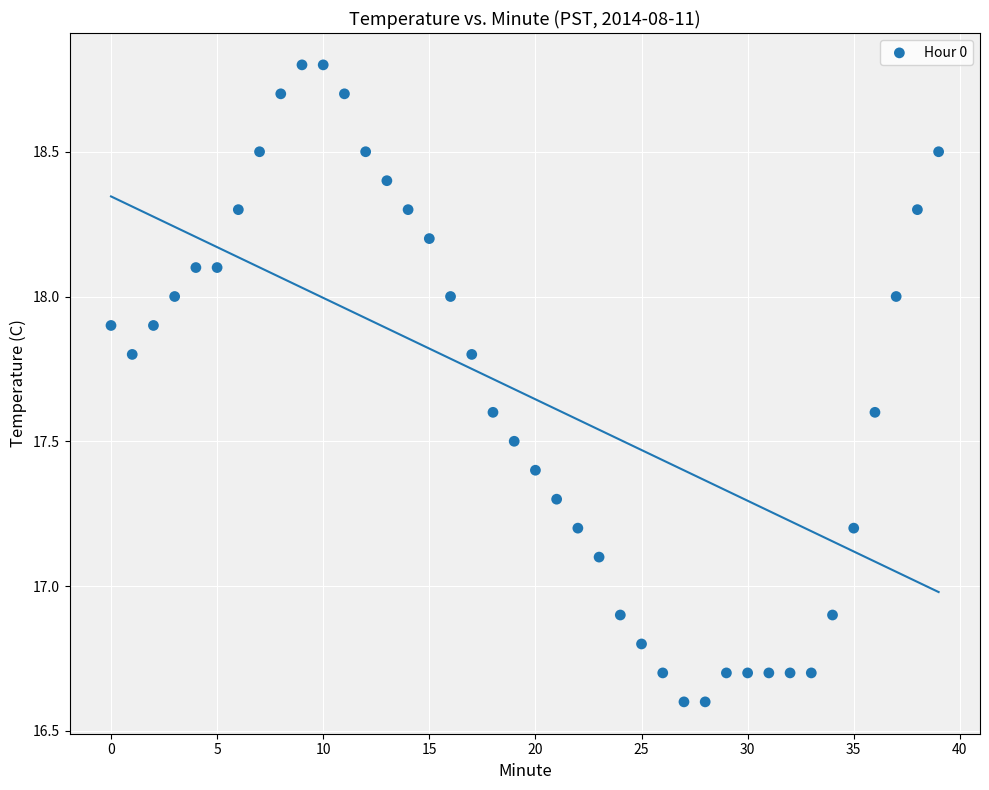

What is the range of Y values (max minus min)?

2.2